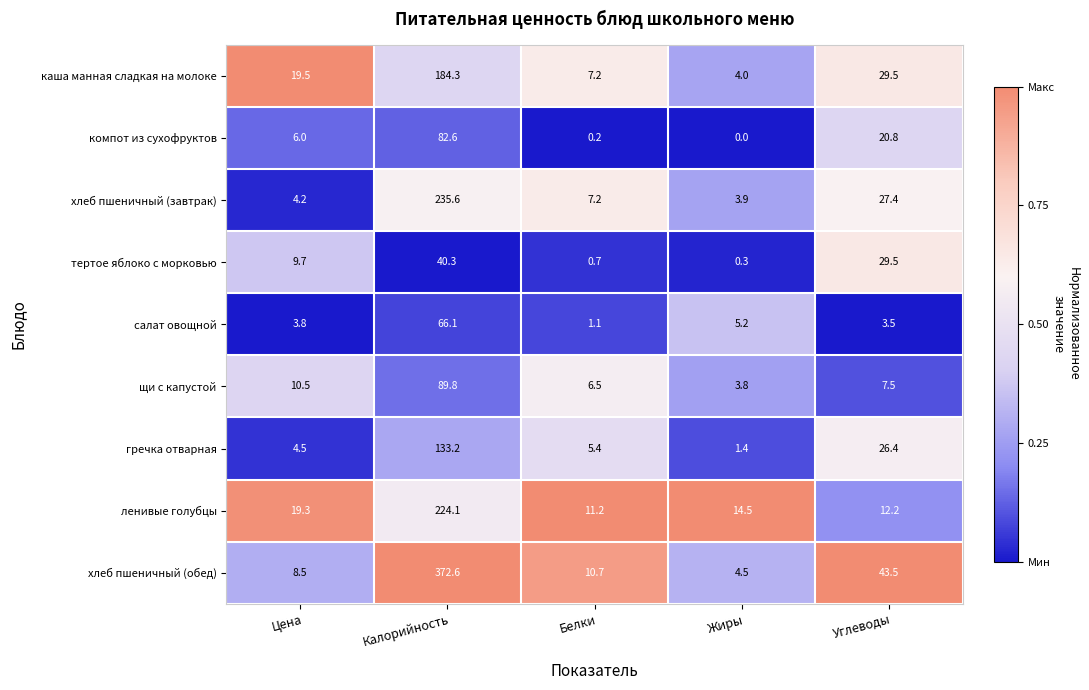

Between Жиры and Углеводы, which series saw the biggest shift?

хлеб пшеничный (обед)